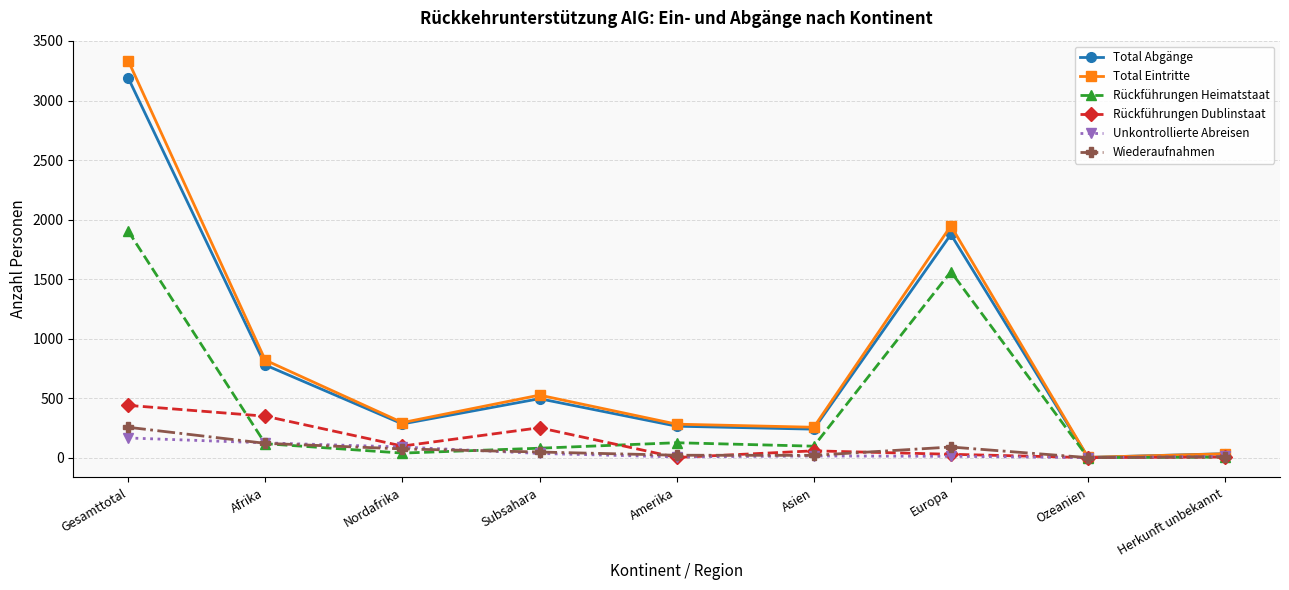

Is it true that Rückführungen Heimatstaat equals 495 at Europa?

False